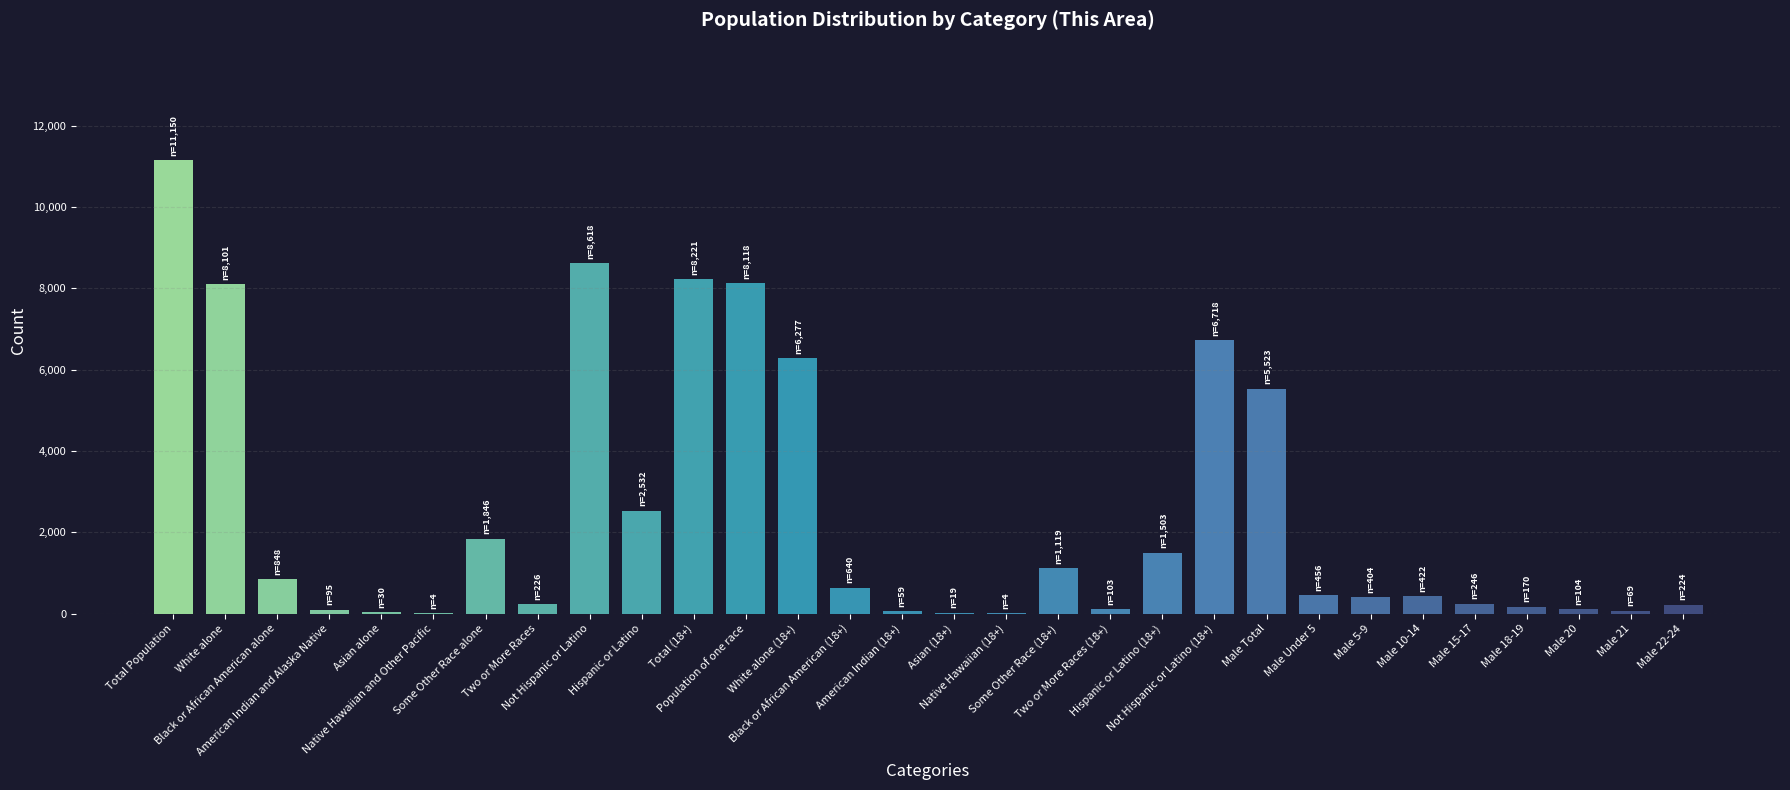

Rank the categories by value from lowest to highest.

Native Hawaiian and Other Pacific, Native Hawaiian (18+), Asian (18+), Asian alone, American Indian (18+), Male 21, American Indian and Alaska Native, Two or More Races (18+), Male 20, Male 18-19, Male 22-24, Two or More Races, Male 15-17, Male 5-9, Male 10-14, Male Under 5, Black or African American (18+), Black or African American alone, Some Other Race (18+), Hispanic or Latino (18+), Some Other Race alone, Hispanic or Latino, Male Total, White alone (18+), Not Hispanic or Latino (18+), White alone, Population of one race, Total (18+), Not Hispanic or Latino, Total Population